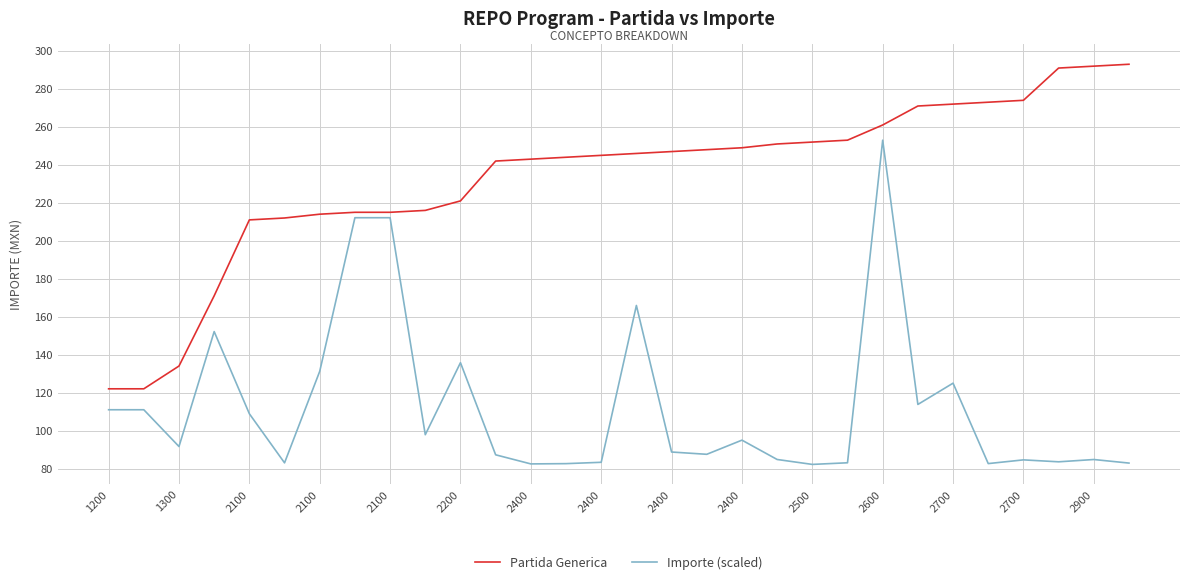

What is the maximum value shown in the chart?

293.0